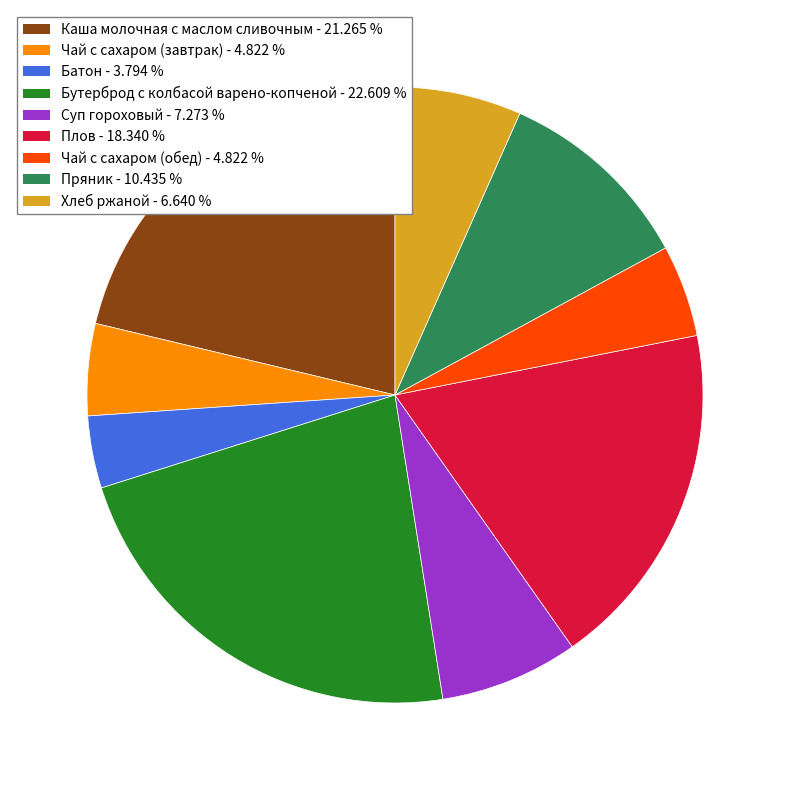

Which category has the smallest portion of the pie?

Батон